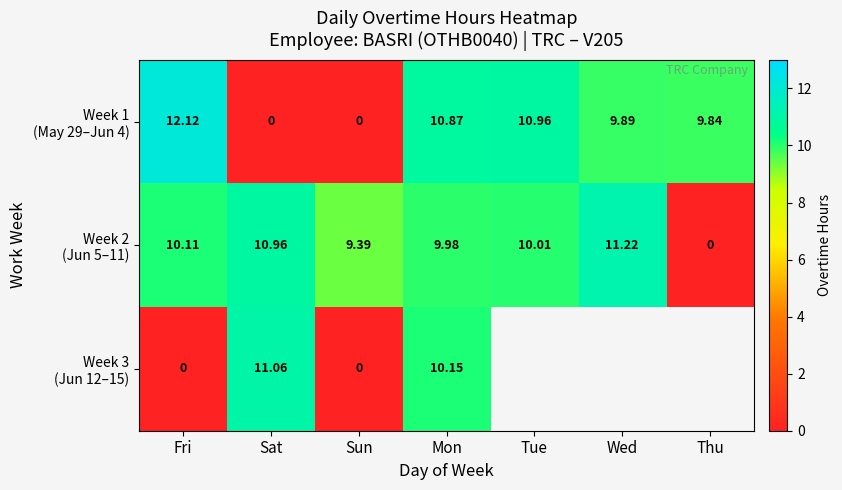

What is the average value of the Week 1 (May 29–Jun 4) series?

7.7